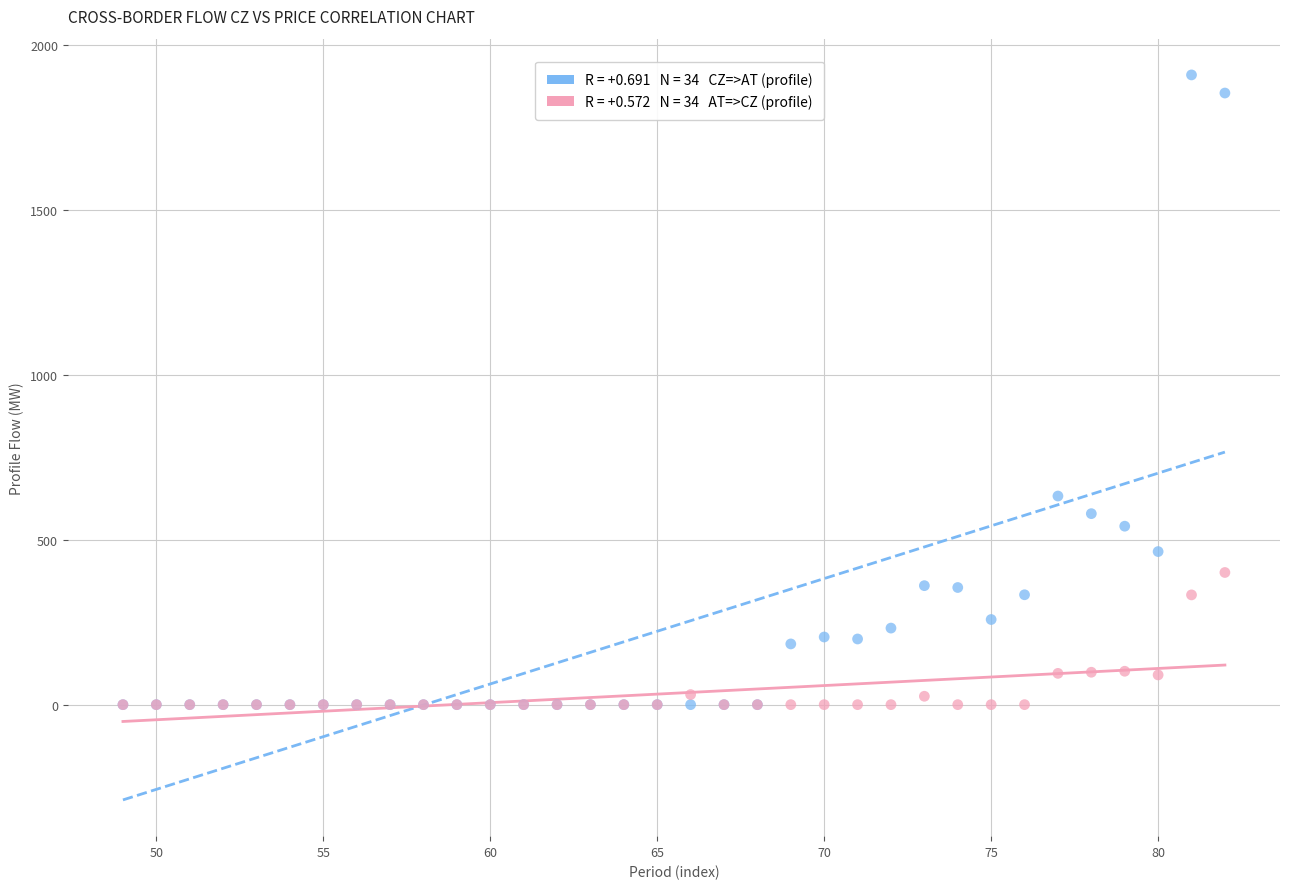

Across all series, what Y value is closest to 954?

632.2